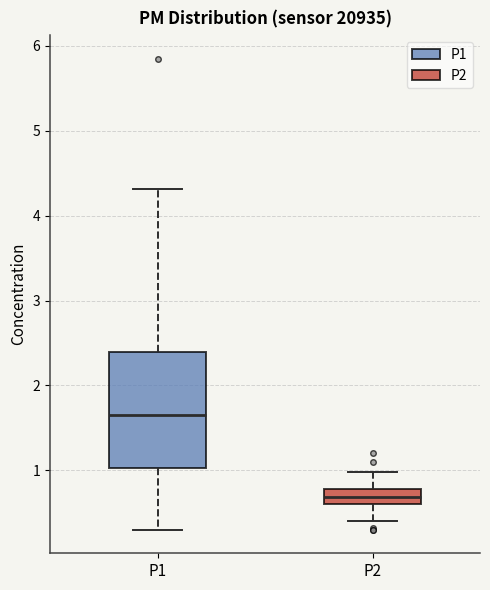

Which box's median line is the lowest?

P2